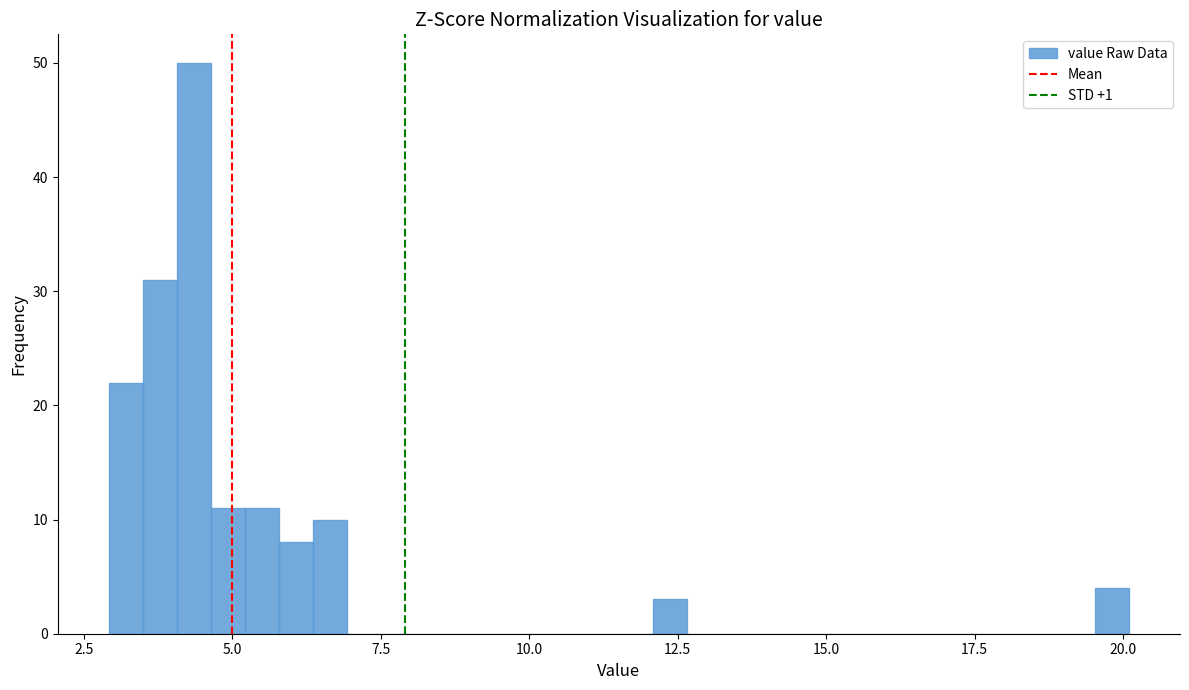

Read against the x-axis, roughly where is the centre of the tallest bar?

4.5